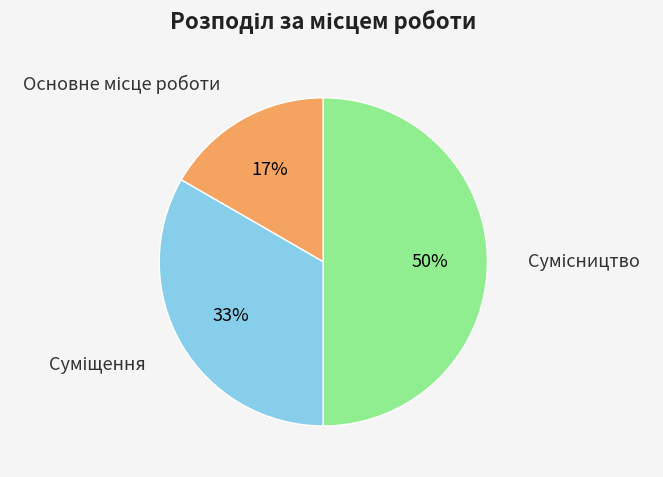

To the nearest percent, what is the average slice percentage?

33%